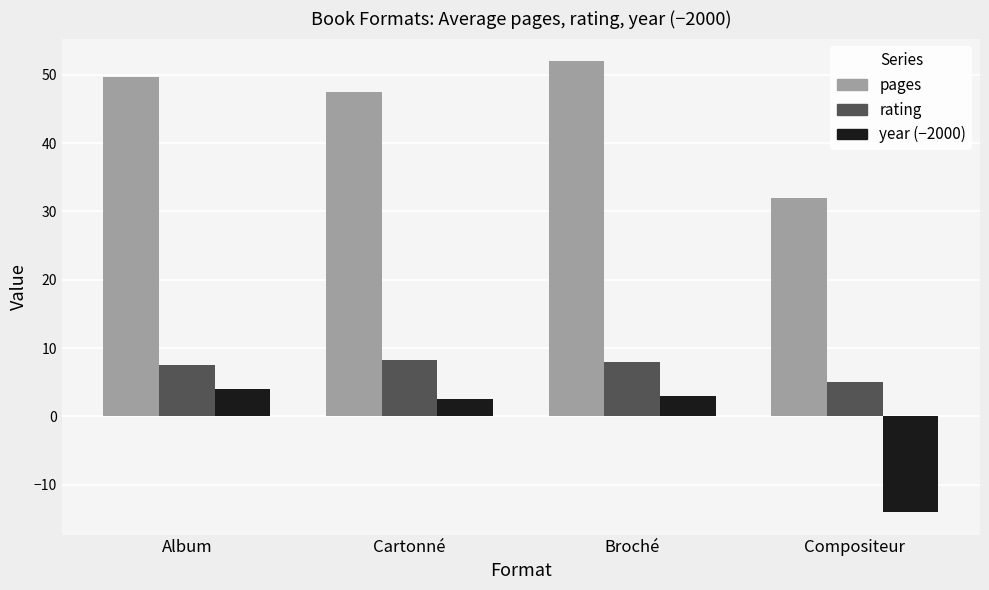

Which category has the lowest value in the year (−2000) series?

Compositeur